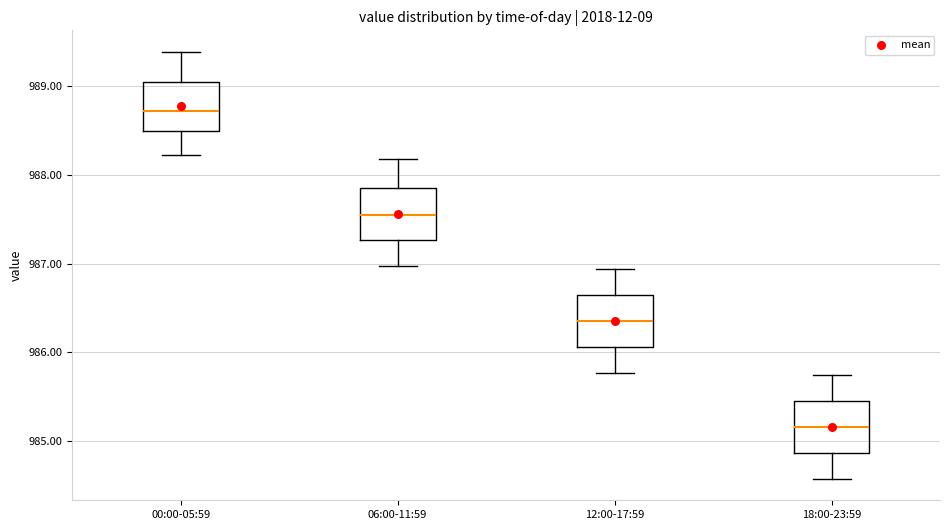

Reading left to right, read every box against the y-axis: the position of its median line, the range the box covers, and the ends of its whiskers. The values are not printed on the chart, so give them approximately, as read against the axis.

00:00-05:59: median 988.7, box 988.5 to 989.1, whiskers 988.2 to 989.4
06:00-11:59: median 987.5, box 987.3 to 987.9, whiskers 987.0 to 988.2
12:00-17:59: median 986.4, box 986.1 to 986.6, whiskers 985.8 to 986.9
18:00-23:59: median 985.2, box 984.9 to 985.4, whiskers 984.6 to 985.7